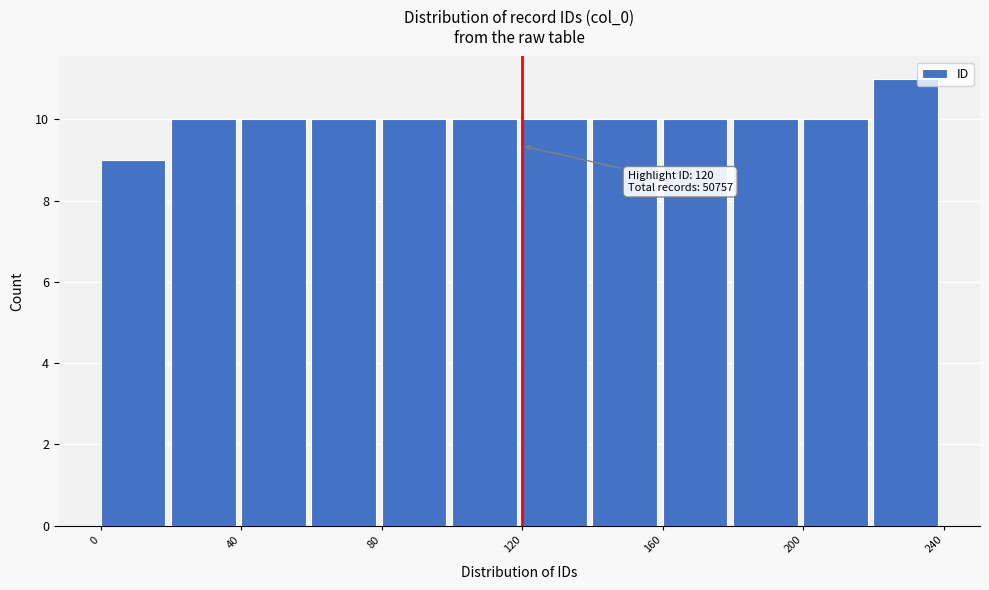

Which range on the x-axis has the tallest bar?

220 to 240